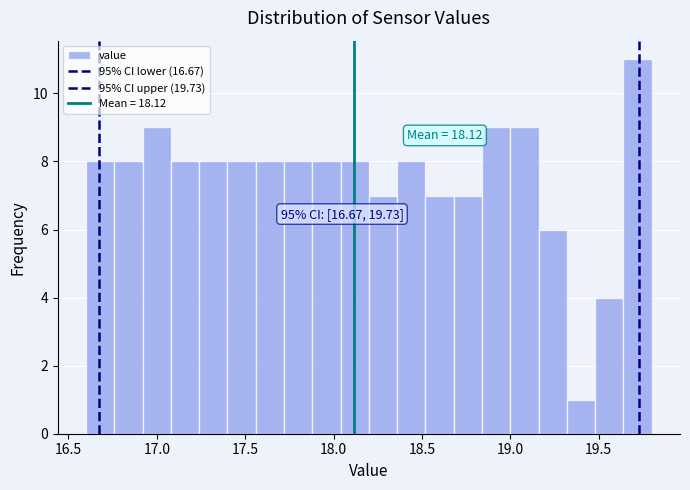

Read against the x-axis, roughly where is the centre of the tallest bar?

19.70